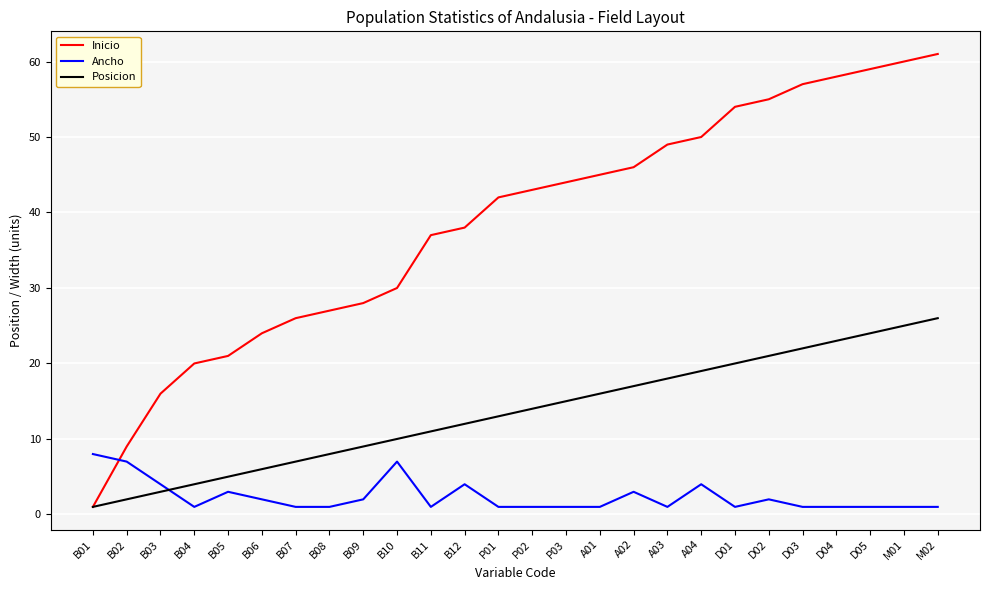

Which series has the widest spread of values?

Inicio